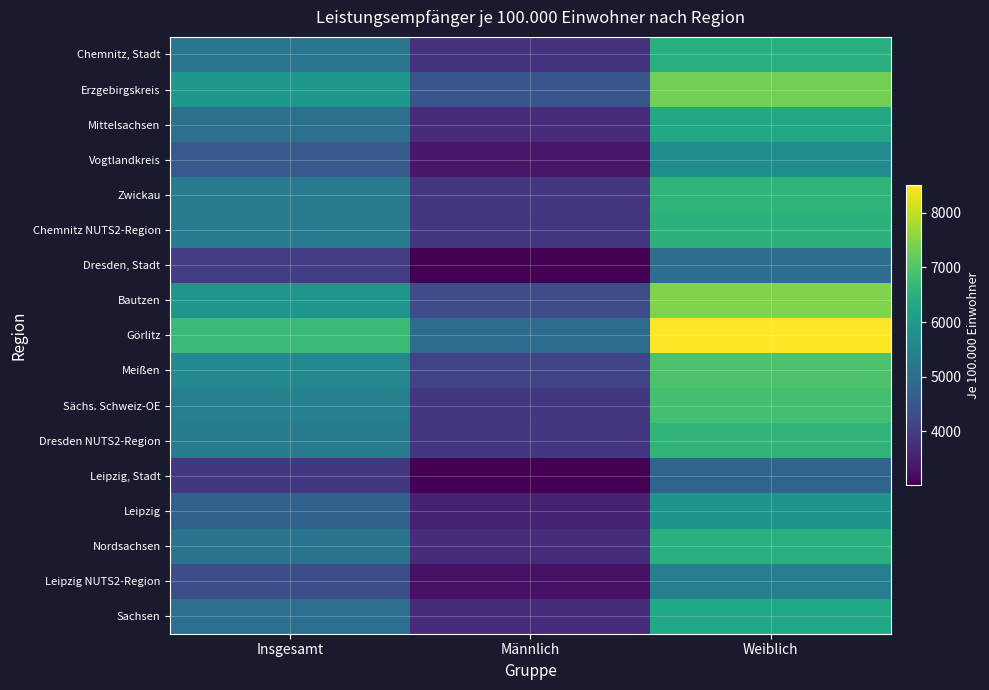

Reading left to right, list all the values displayed in this chart.

Chemnitz, Stadt: Insgesamt=5175.1	Männlich=3807.1	Weiblich=6506.8
Erzgebirgskreis: Insgesamt=5937.0	Männlich=4485.6	Weiblich=7327.0
Mittelsachsen: Insgesamt=5029.3	Männlich=3716.5	Weiblich=6326.5
Vogtlandkreis: Insgesamt=4540.4	Männlich=3371.0	Weiblich=5651.0
Zwickau: Insgesamt=5273.6	Männlich=3877.6	Weiblich=6600.4
Chemnitz NUTS2-Region: Insgesamt=5244.5	Männlich=3893.6	Weiblich=6543.2
Dresden, Stadt: Insgesamt=4001.1	Männlich=3018.4	Weiblich=4976.5
Bautzen: Insgesamt=5898.5	Männlich=4298.5	Weiblich=7458.1
Görlitz: Insgesamt=6759.5	Männlich=4941.9	Weiblich=8504.0
Meißen: Insgesamt=5565.7	Männlich=4128.9	Weiblich=6962.0
Sächs. Schweiz-OE: Insgesamt=5399.8	Männlich=3898.2	Weiblich=6861.8
Dresden NUTS2-Region: Insgesamt=5255.5	Männlich=3869.2	Weiblich=6609.9
Leipzig, Stadt: Insgesamt=3909.1	Männlich=3009.0	Weiblich=4777.5
Leipzig: Insgesamt=4704.9	Männlich=3502.7	Weiblich=5861.8
Nordsachsen: Insgesamt=5113.9	Männlich=3723.8	Weiblich=6487.0
Leipzig NUTS2-Region: Insgesamt=4336.6	Männlich=3268.9	Weiblich=5370.4
Sachsen: Insgesamt=5017.9	Männlich=3725.3	Weiblich=6272.5